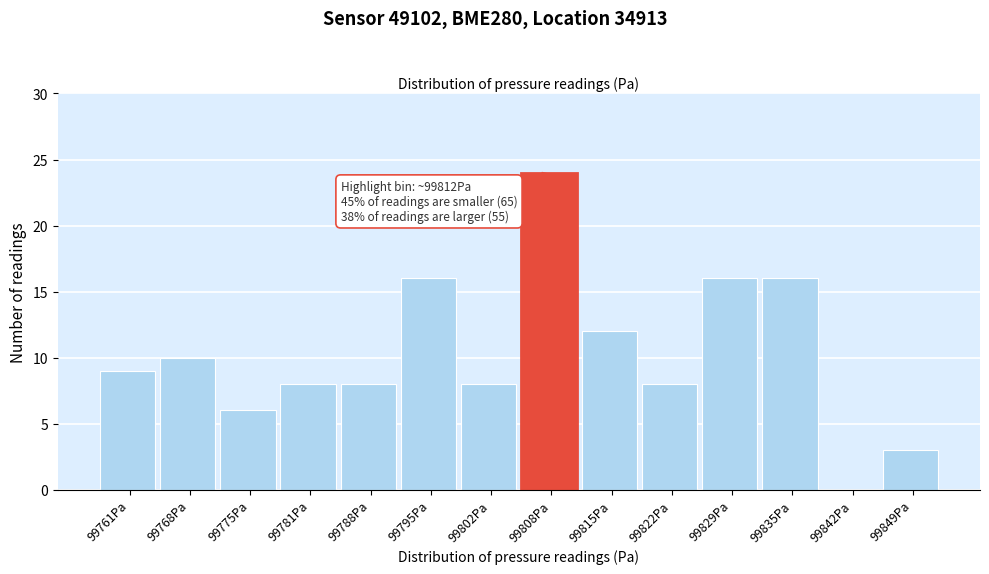

Reading left to right, list all the values displayed in this chart.

99761Pa=9	99768Pa=10	99775Pa=6	99781Pa=8	99788Pa=8	99795Pa=16	99802Pa=8	99808Pa=24	99815Pa=12	99822Pa=8	99829Pa=16	99835Pa=16	99842Pa=0	99849Pa=3